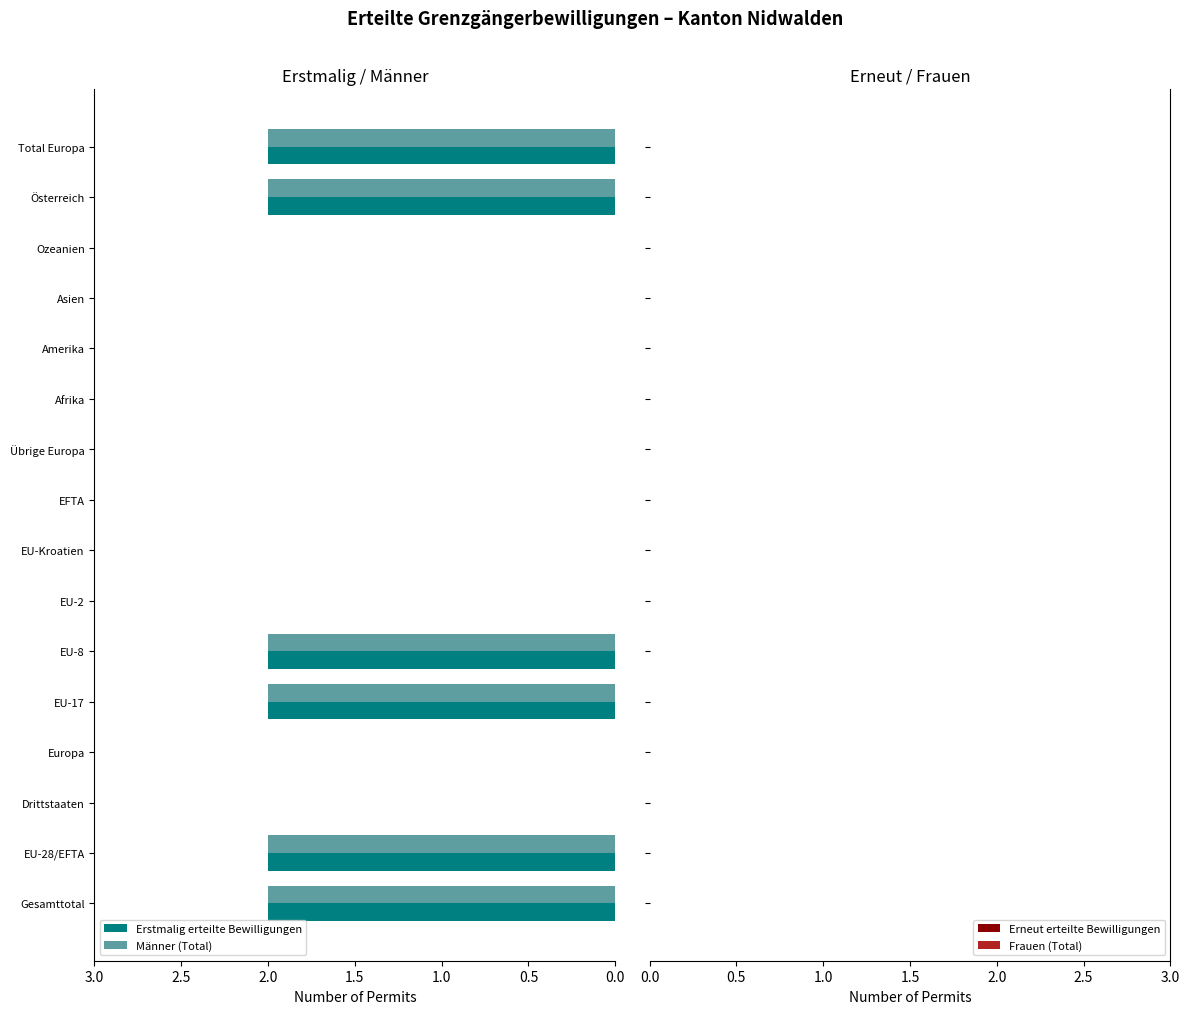

True or false: Männer (Total) has a value of 2 at EU-8.

True